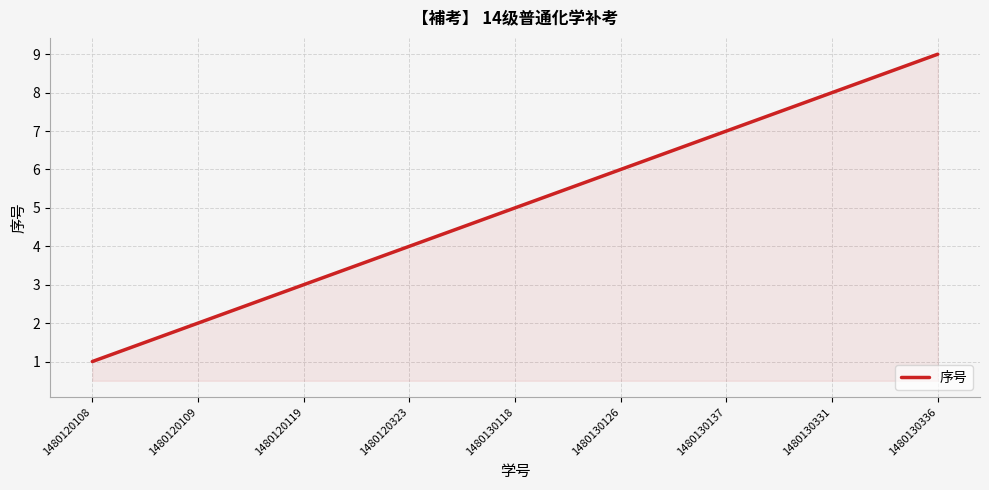

How many values are below 5?

4